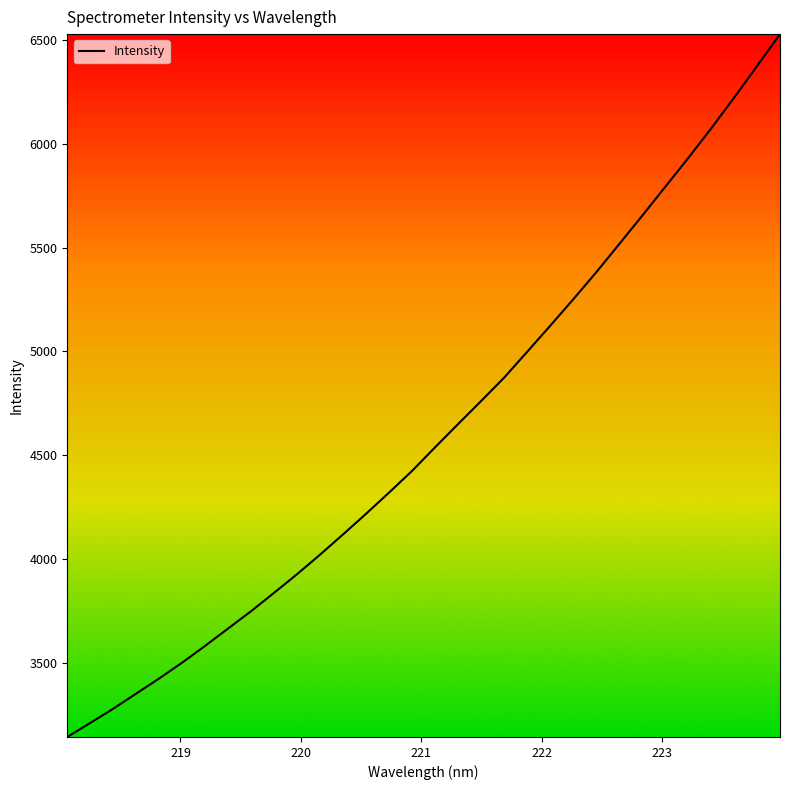

What is the difference between the maximum and minimum values?

3383.7